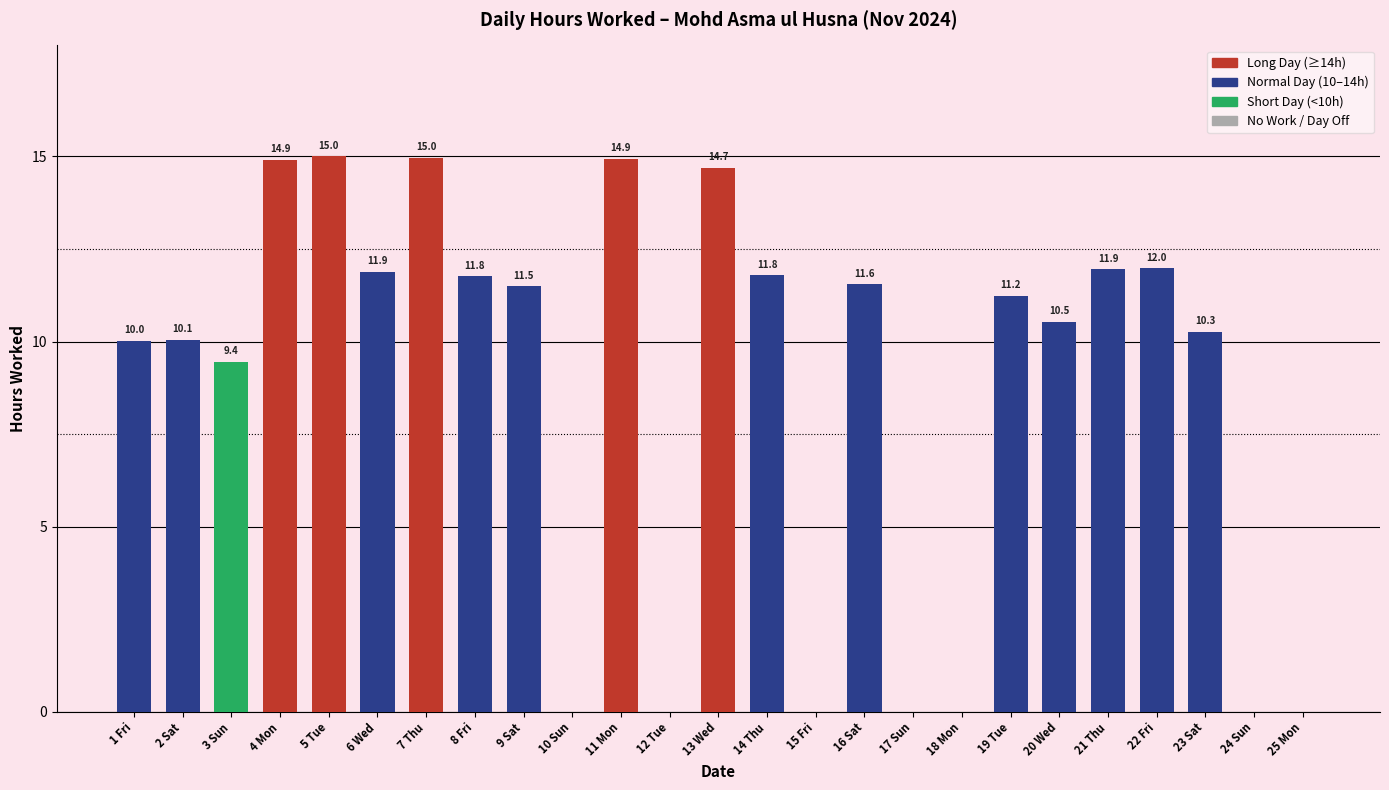

At which label does the data first exceed 11?

4 Mon